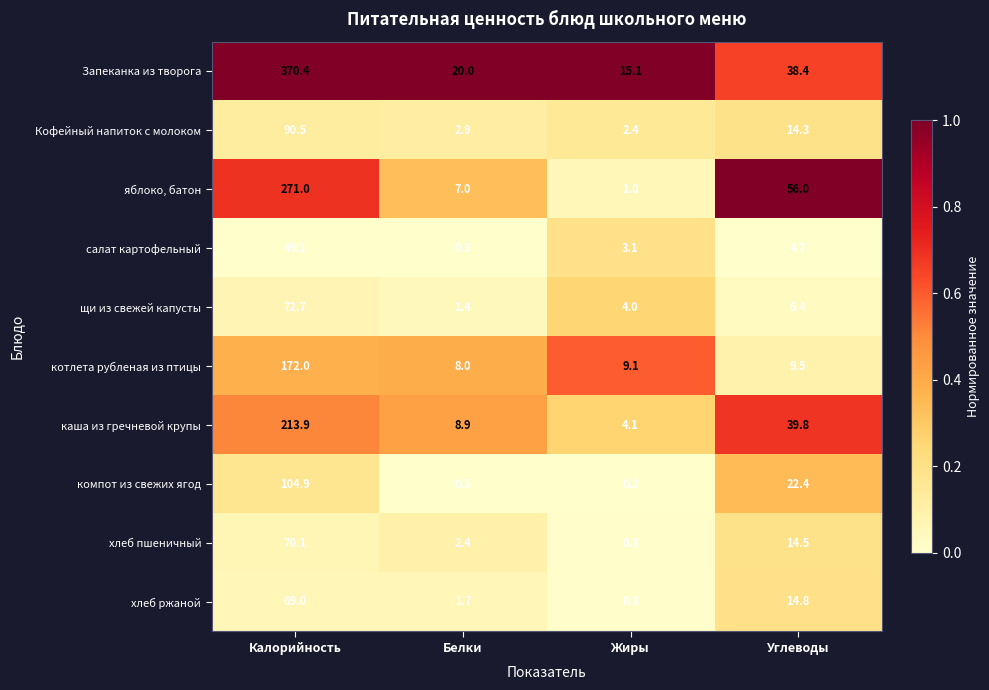

The Кофейный напиток с молоком series shows 20.8 at Углеводы. True or false?

False